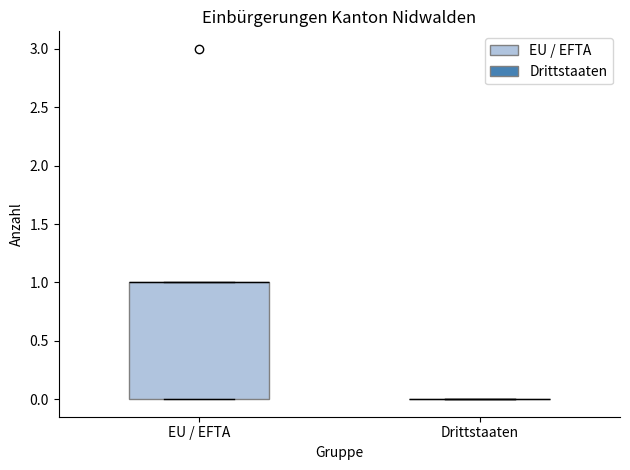

Comparing the boxes themselves (not the whiskers), which one is the tallest?

EU / EFTA